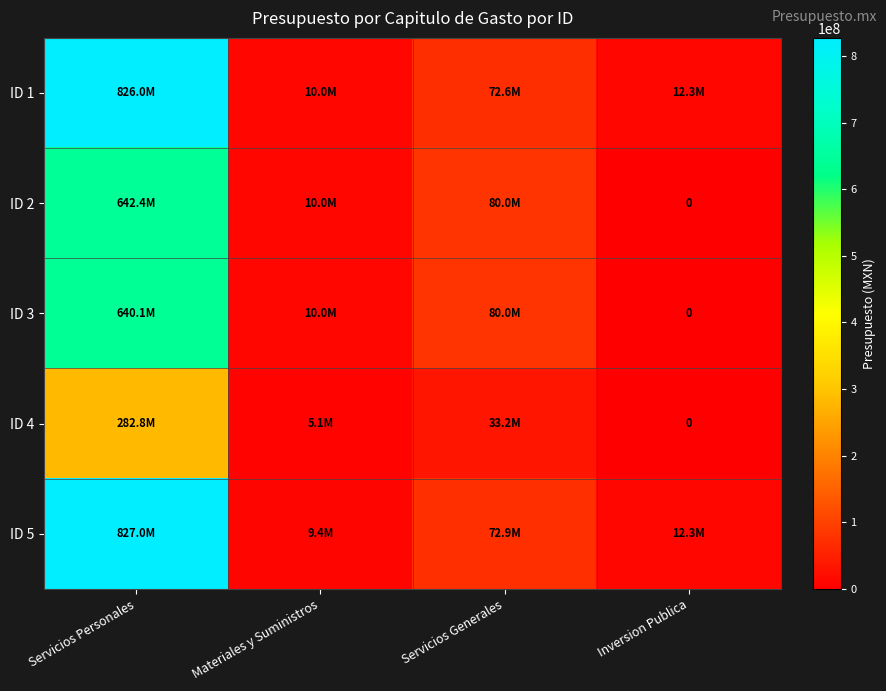

At which label does ID 3 first exceed 80000000?

Servicios Personales